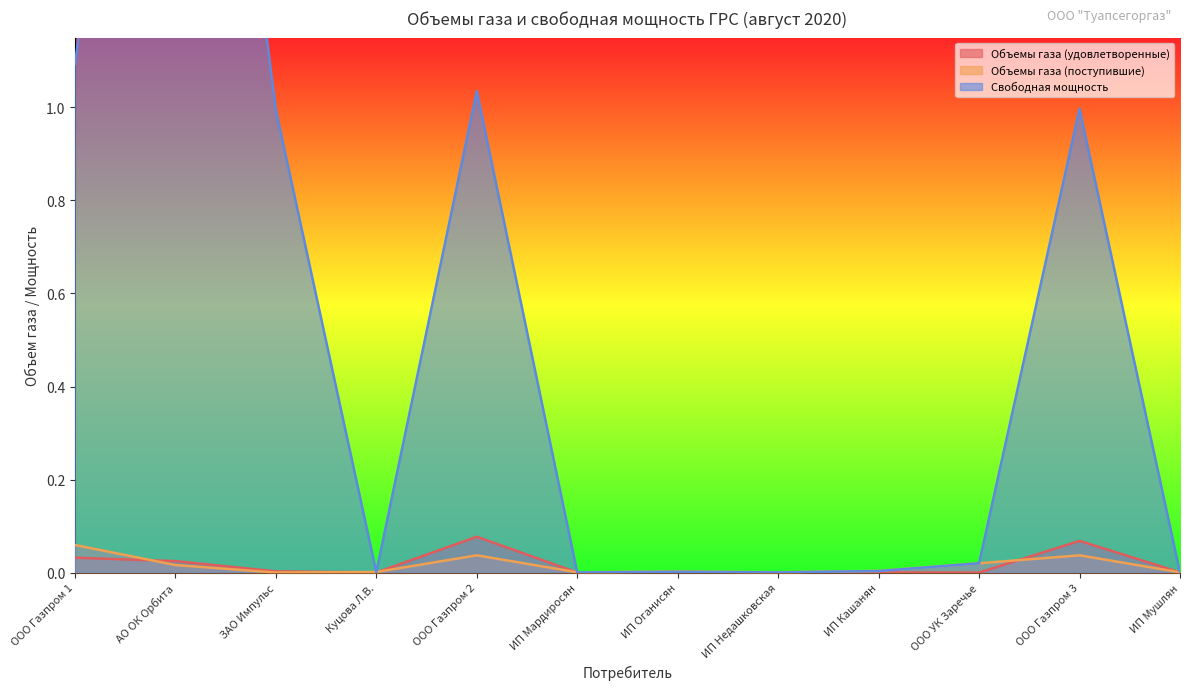

Which has a higher value, ИП Оганисян or ООО Газпром 1?

ООО Газпром 1